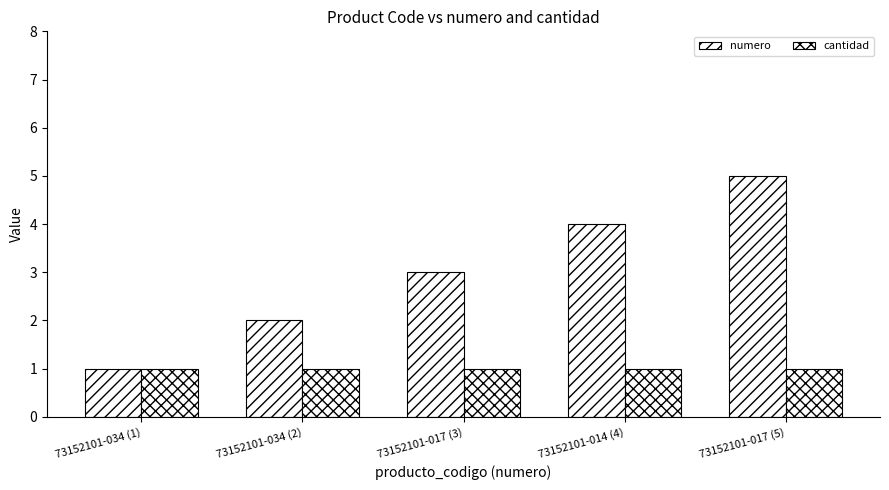

What is the value of the numero bar at the 1st from the left?

1